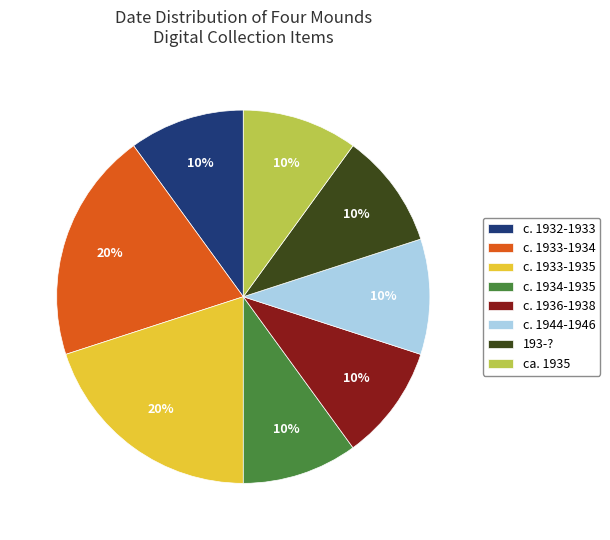

Do 193-? and c. 1933-1935 together represent more than half of the pie?

No